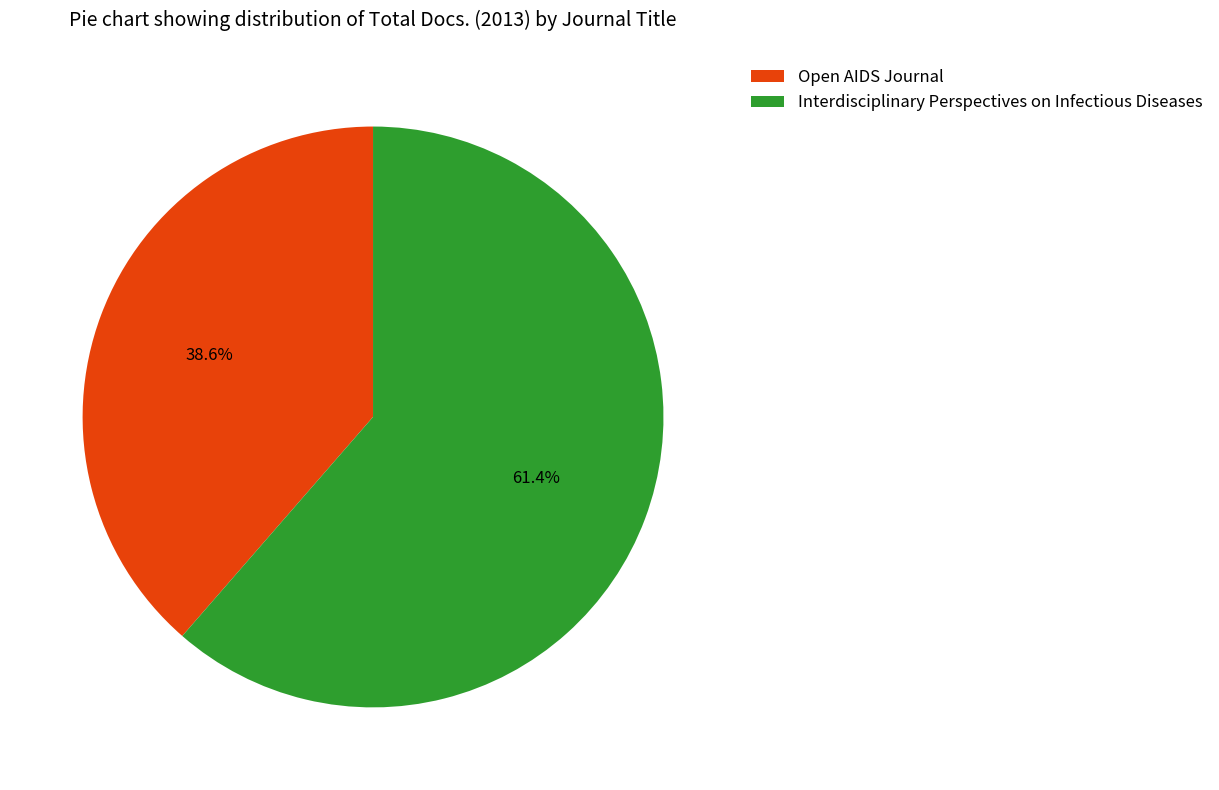

What is the ratio of the value at Open AIDS Journal to the value at Interdisciplinary Perspectives on Infectious Diseases?

0.6